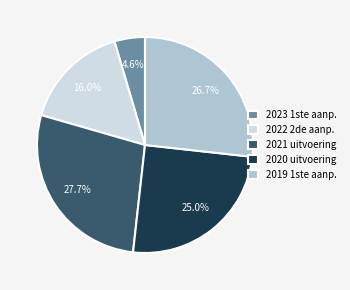

Which category has the biggest portion of the pie?

2021 uitvoering